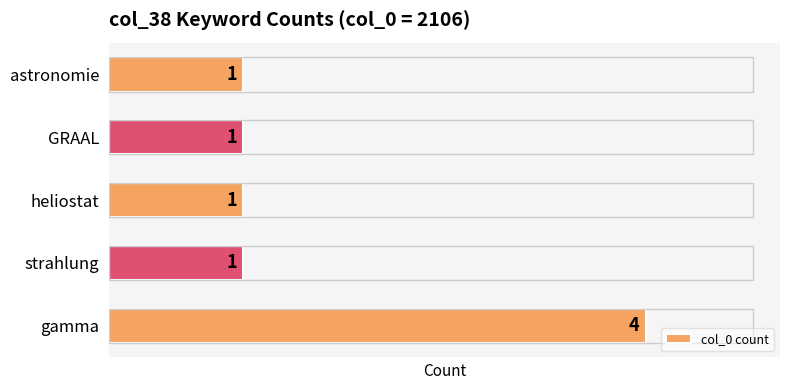

Which label corresponds to the largest value in the chart?

gamma